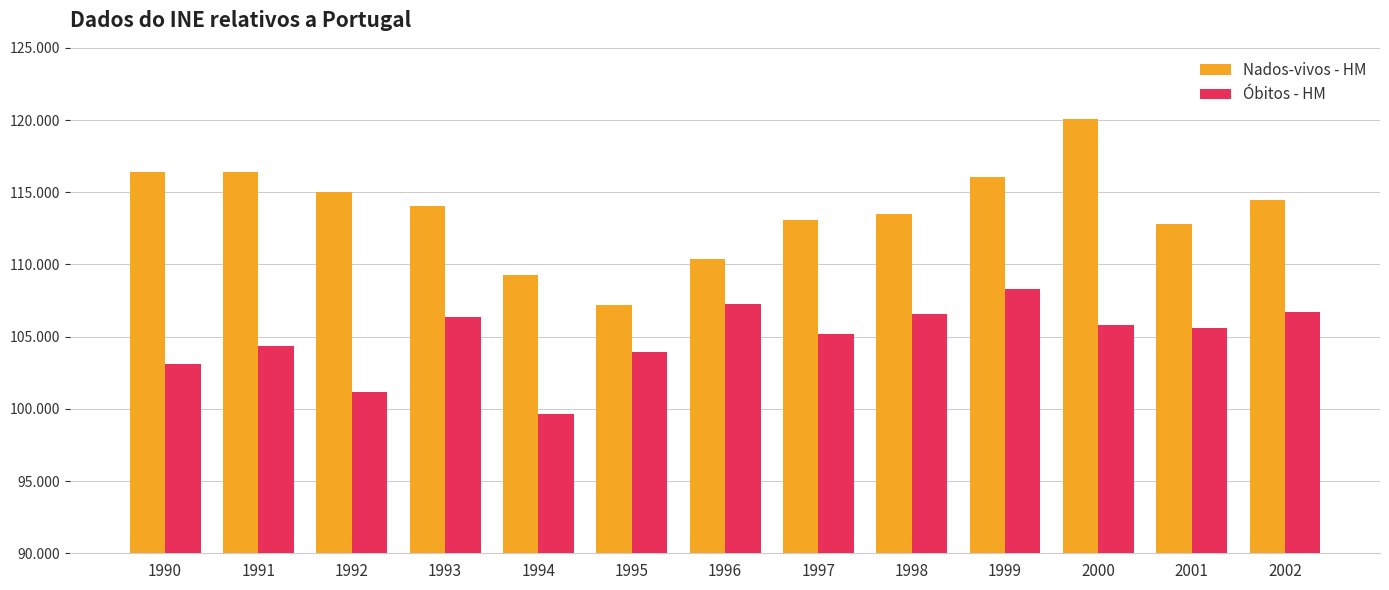

Rank the series by their average value, from highest to lowest.

Nados-vivos - HM, Óbitos - HM